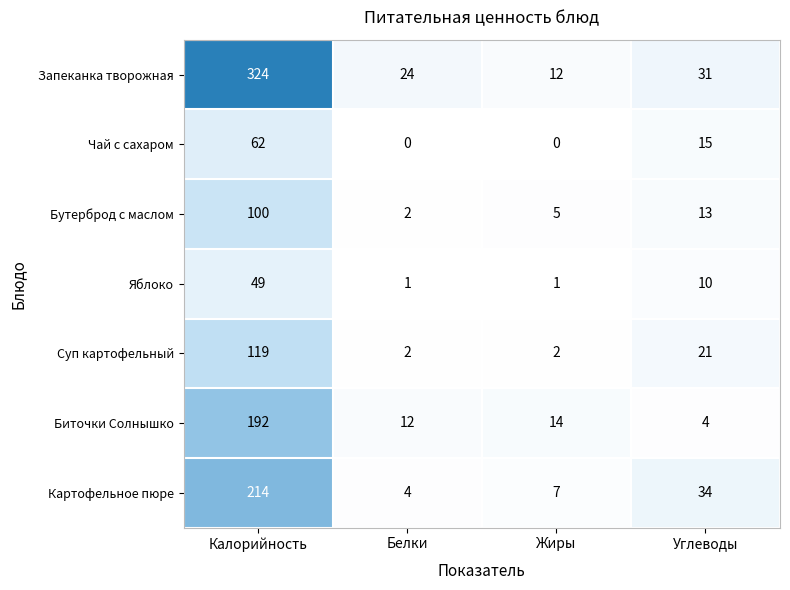

What is the total value across all series at Углеводы?

128